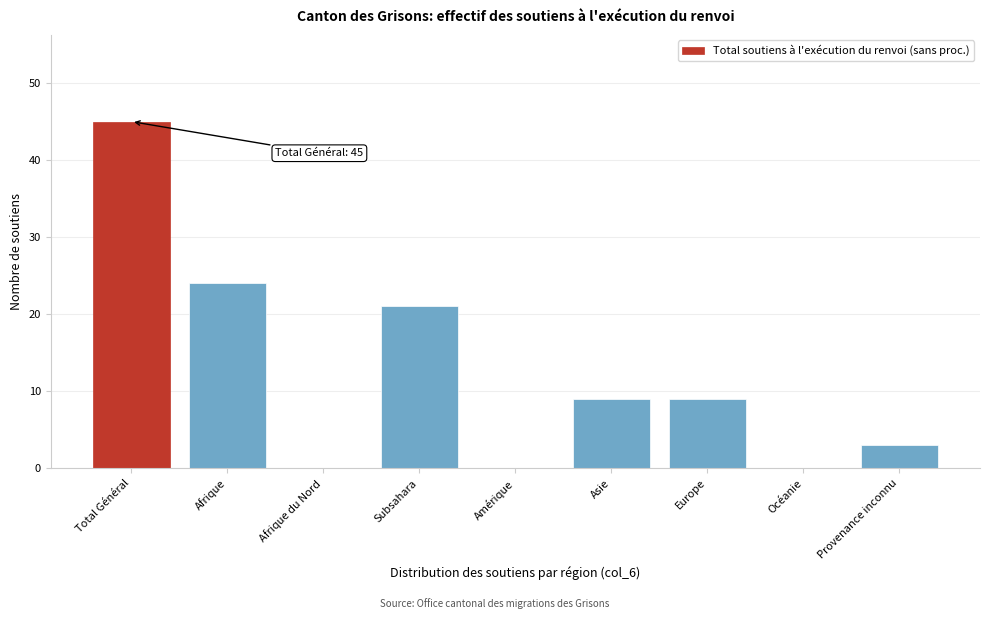

Reading left to right, list all the values displayed in this chart.

Total Général=45	Afrique=24	Afrique du Nord=0	Subsahara=21	Amérique=0	Asie=9	Europe=9	Océanie=0	Provenance inconnu=3